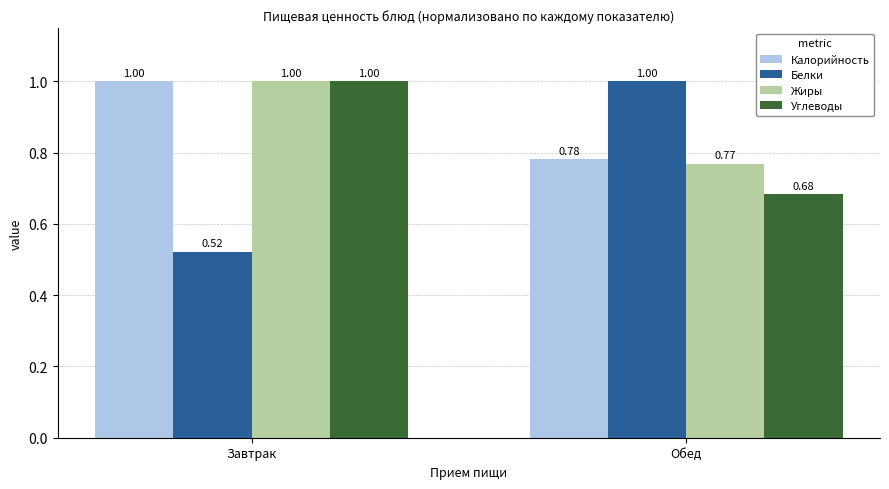

What is the difference between the highest and lowest values at Обед?

0.3